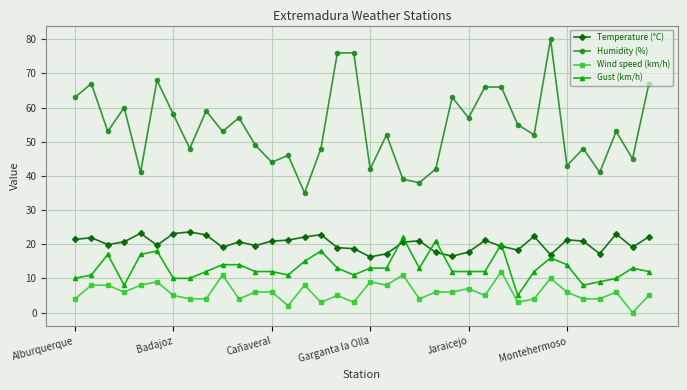

True or false: Humidity (%) and Wind speed (km/h) intersect in this chart.

False